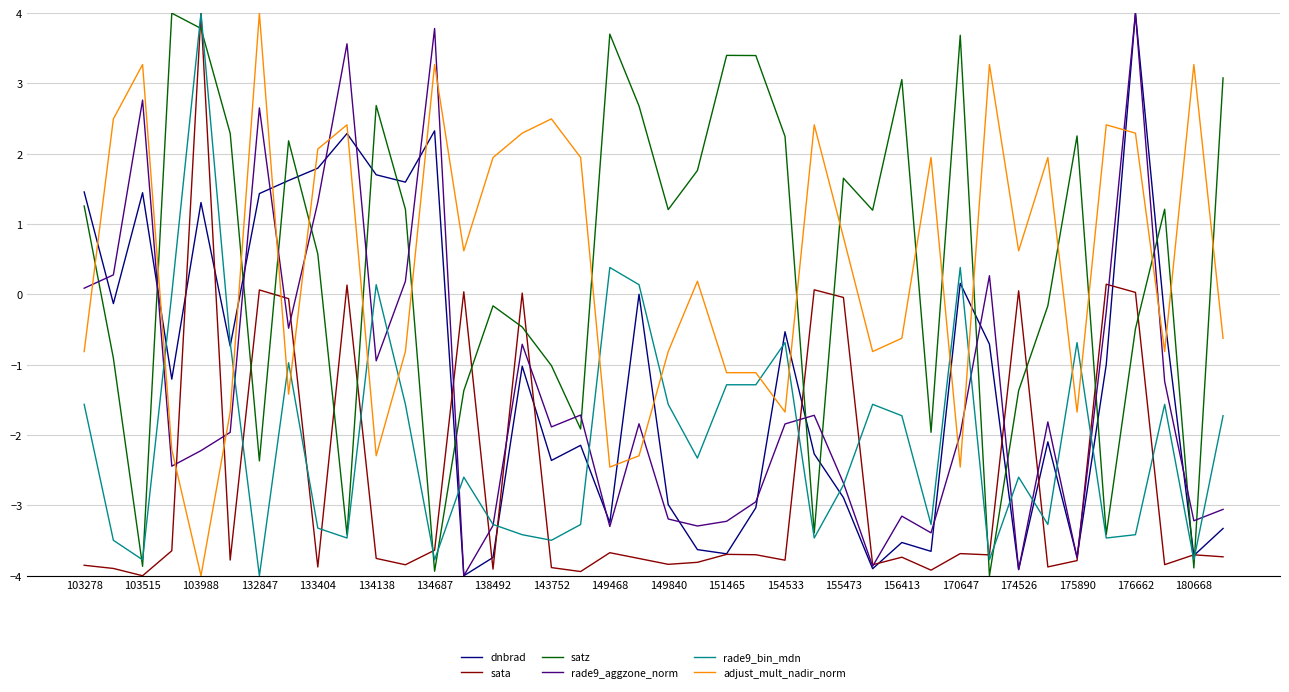

What is the maximum value shown in the chart?

4.0